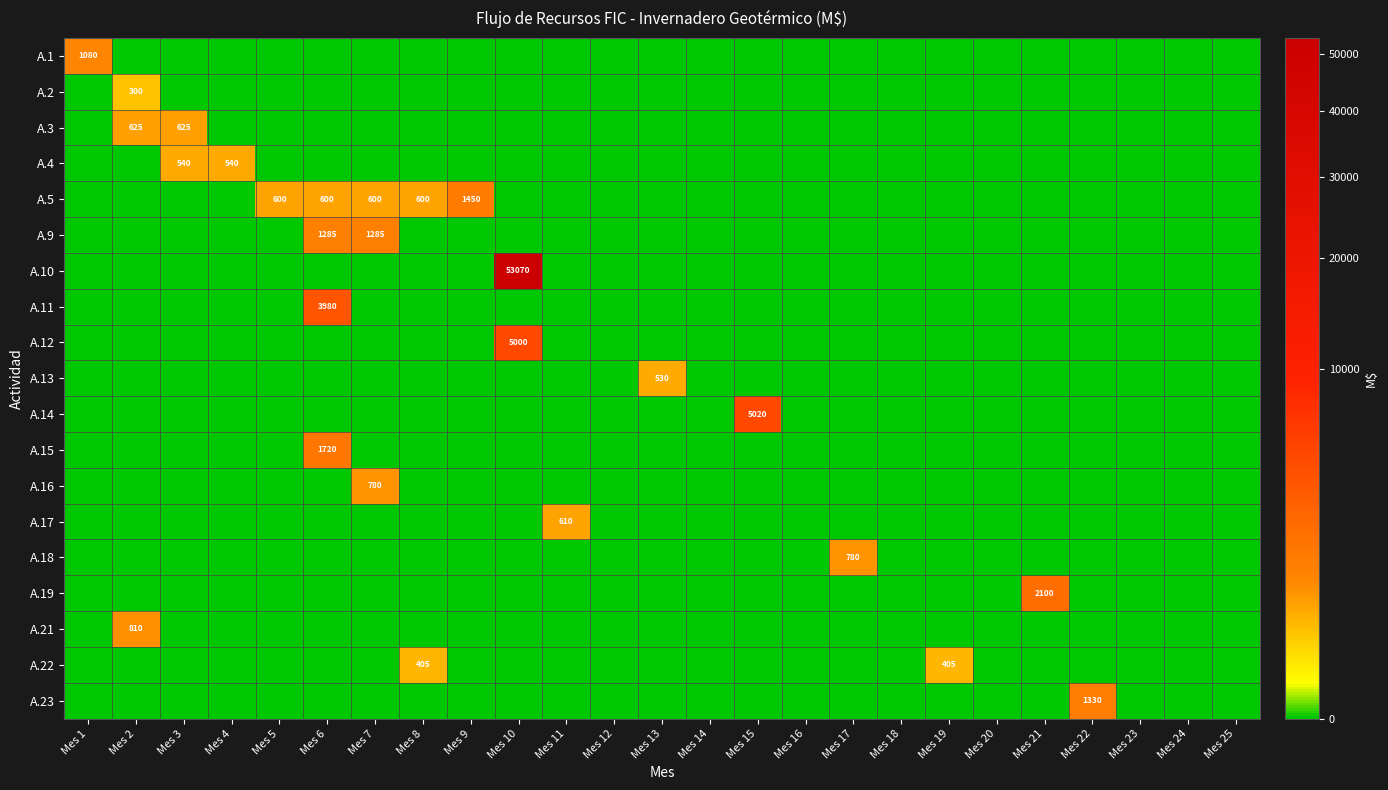

What is the maximum value shown in the chart?

53070